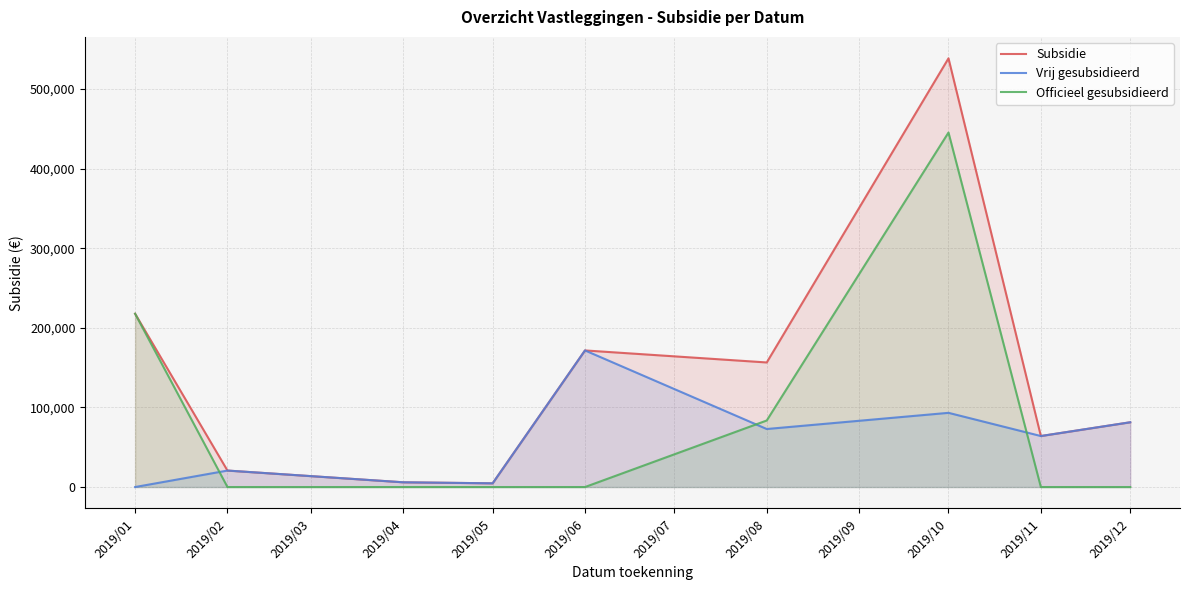

What is the spread (max minus min) of values at 2019/02?

20704.0